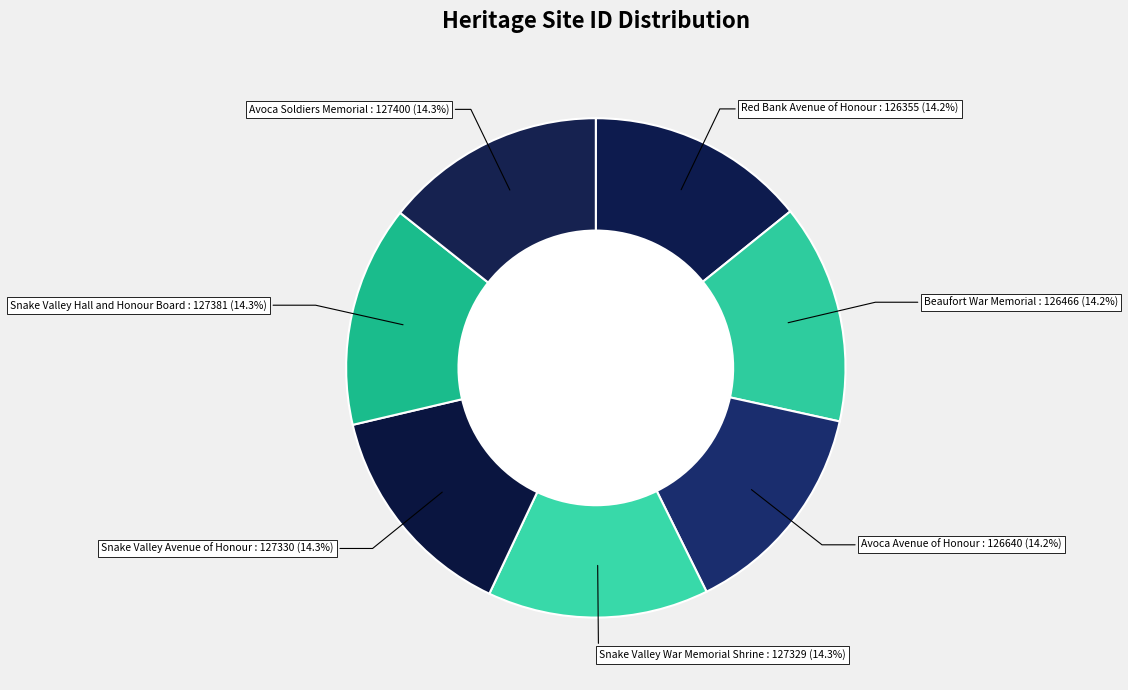

Does any single category account for the majority?

No